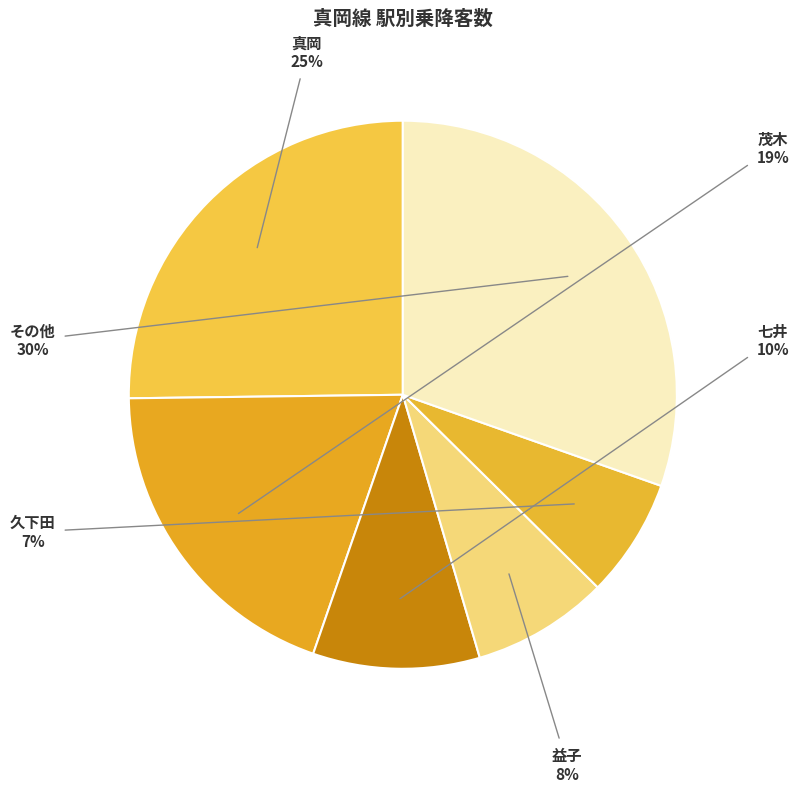

True or false: 七井 accounts for 10% of the total.

True